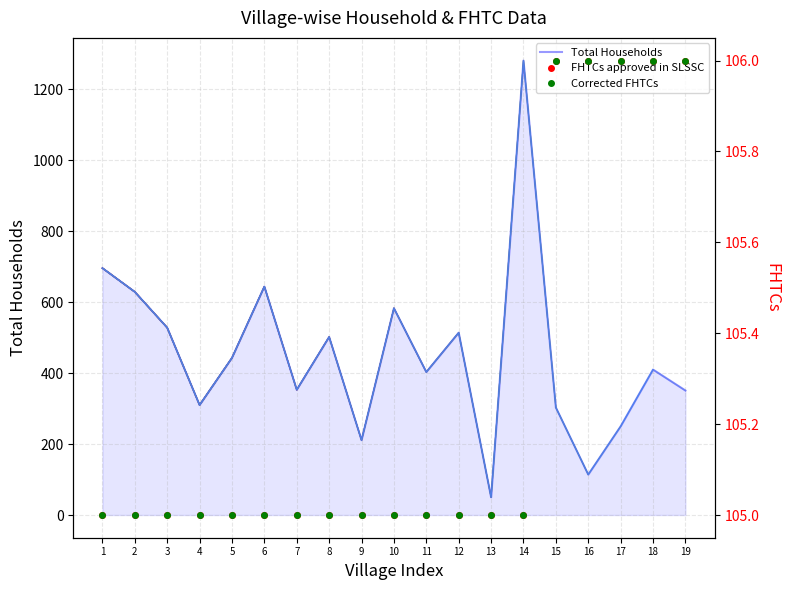

After their last crossing, which series has the higher values: Total Households or FHTCs approved in SLSSC?

Total Households